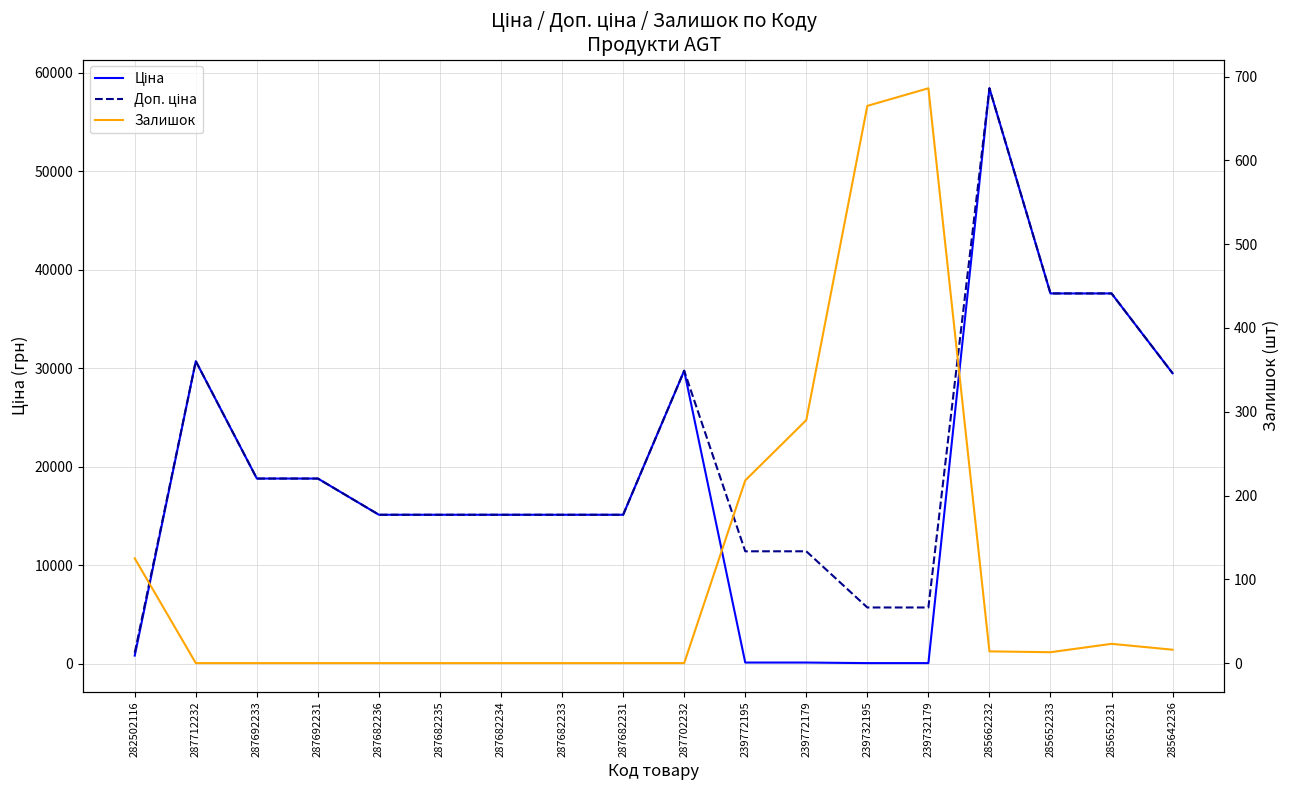

Where is Залишок nearest to the value 343?

239772179